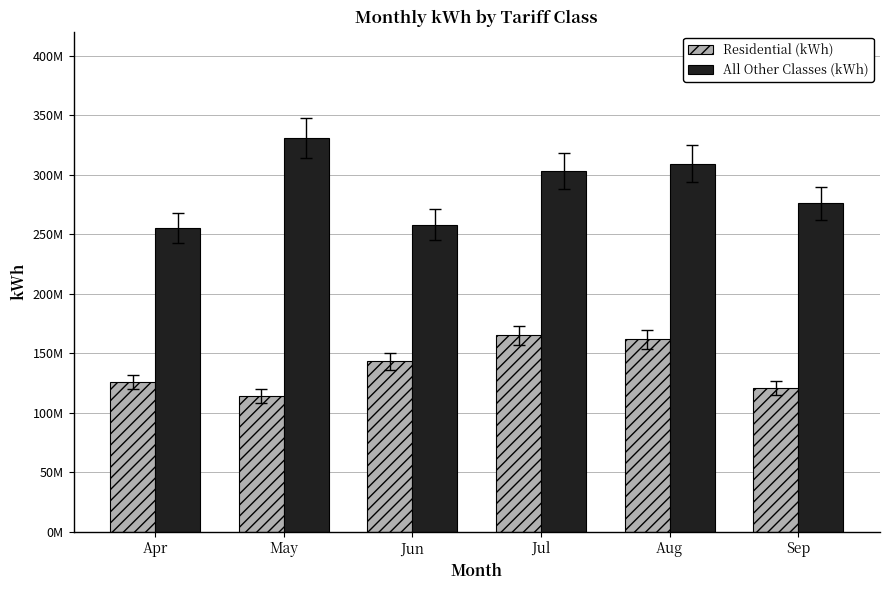

Which series has the largest total across all categories?

All Other Classes (kWh)